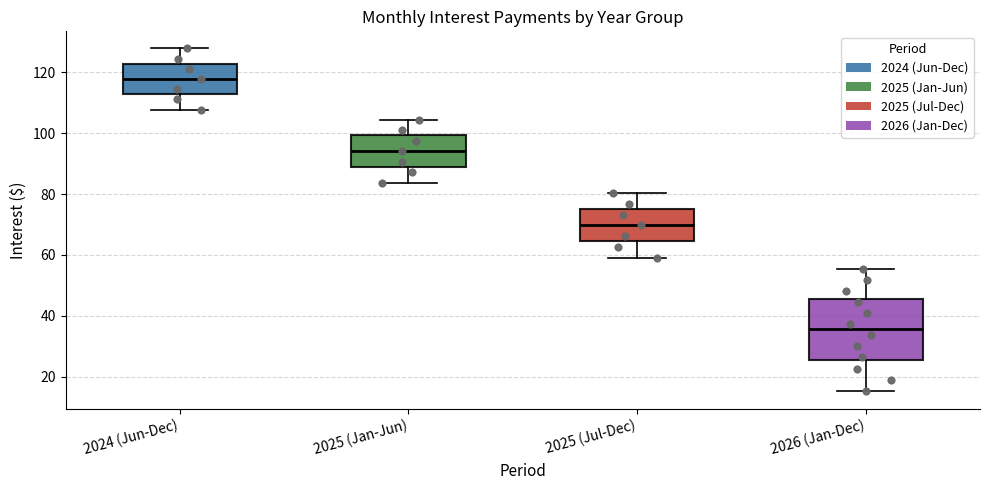

Reading left to right, transcribe this box plot: for each box, give where its median line is, the range the box spans, and where its two whiskers end, as read against the y-axis. The values are not printed on the chart, so give them approximately, as read against the axis.

2024 (Jun-Dec): median 118, box 112 to 122, whiskers 108 to 128
2025 (Jan-Jun): median 94, box 88 to 100, whiskers 84 to 104
2025 (Jul-Dec): median 70, box 64 to 76, whiskers 60 to 80
2026 (Jan-Dec): median 36, box 26 to 46, whiskers 16 to 56